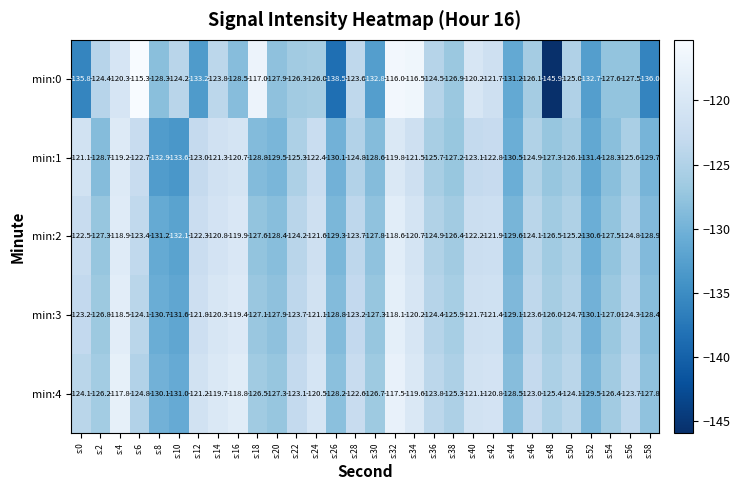

The min:3 series shows -179.0 at s:14. True or false?

False